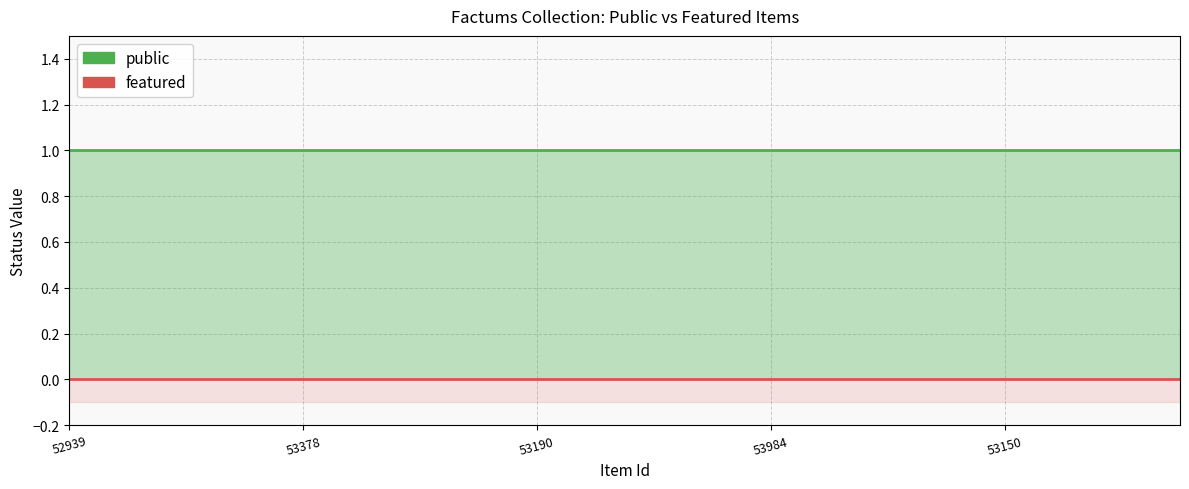

How many data points does each series have?

20